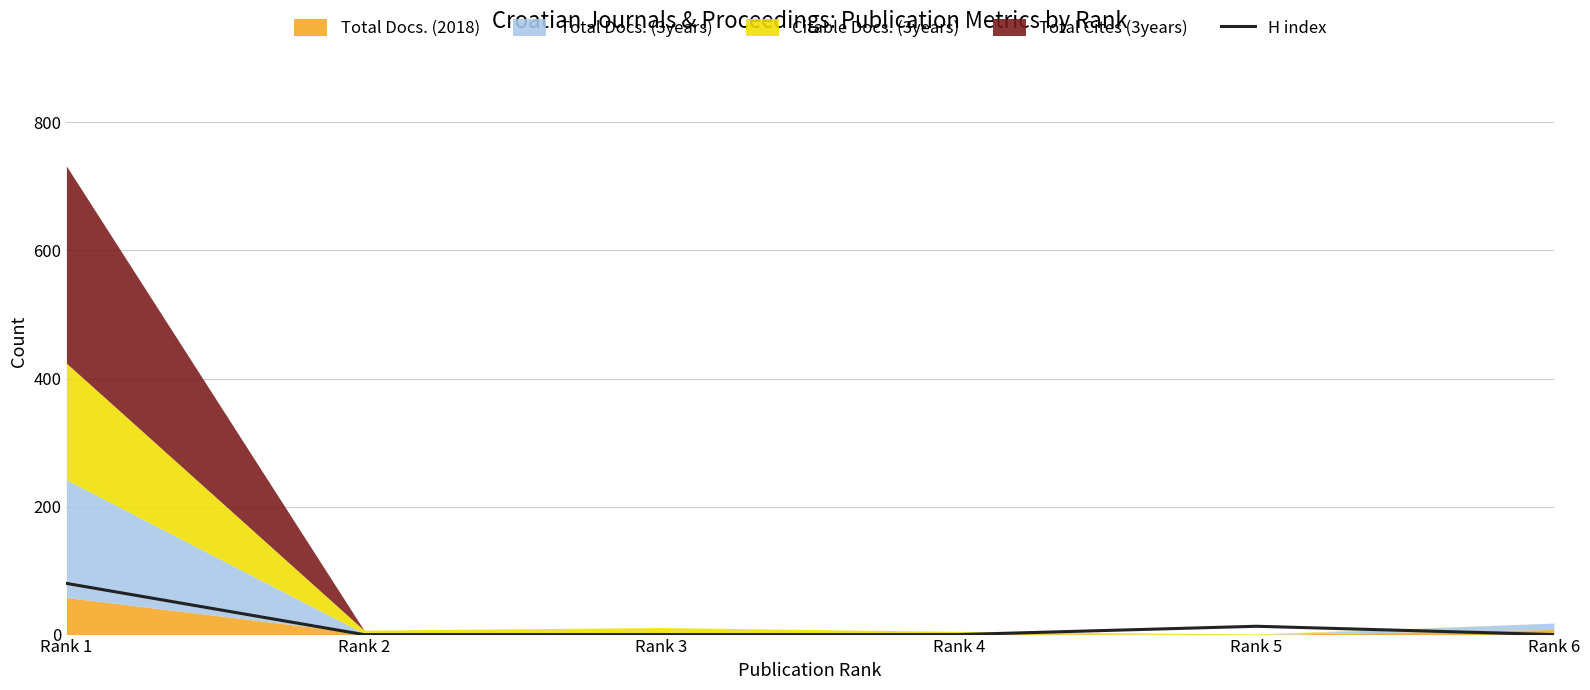

How many values are between 0 and 13?

5